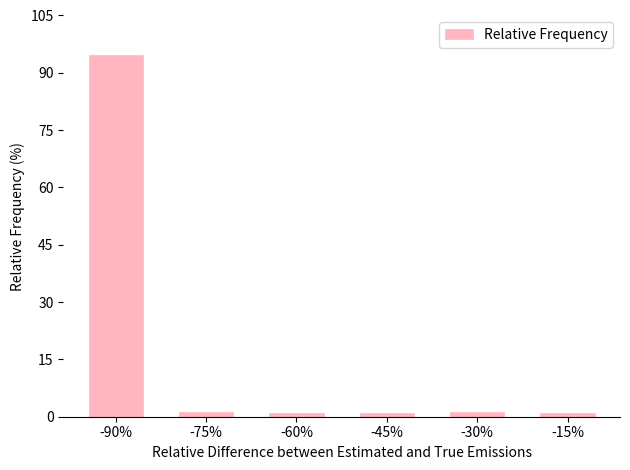

How many bars are there in total?

6